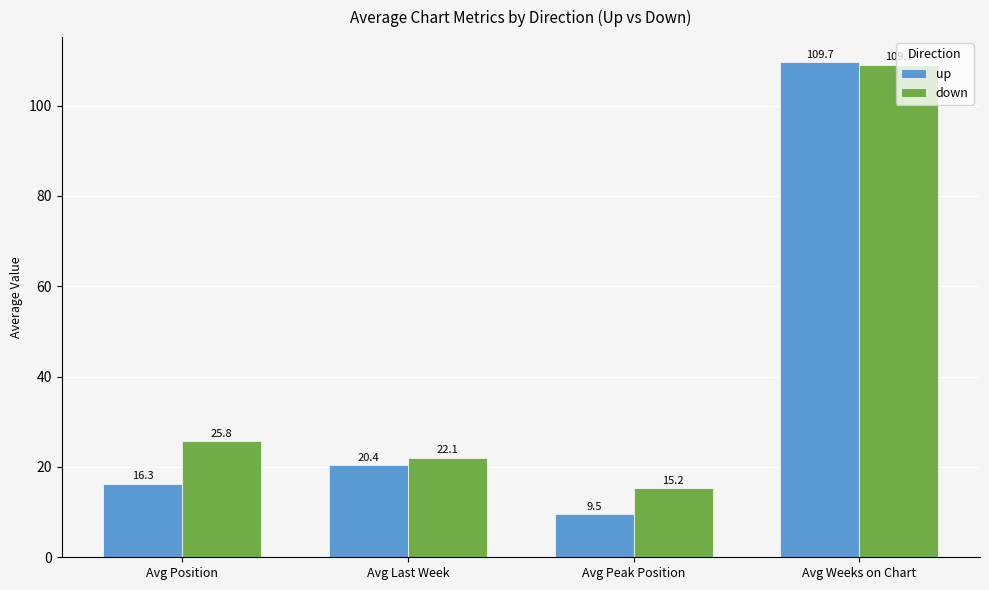

What is the difference between the maximum and minimum values in the down series?

93.8